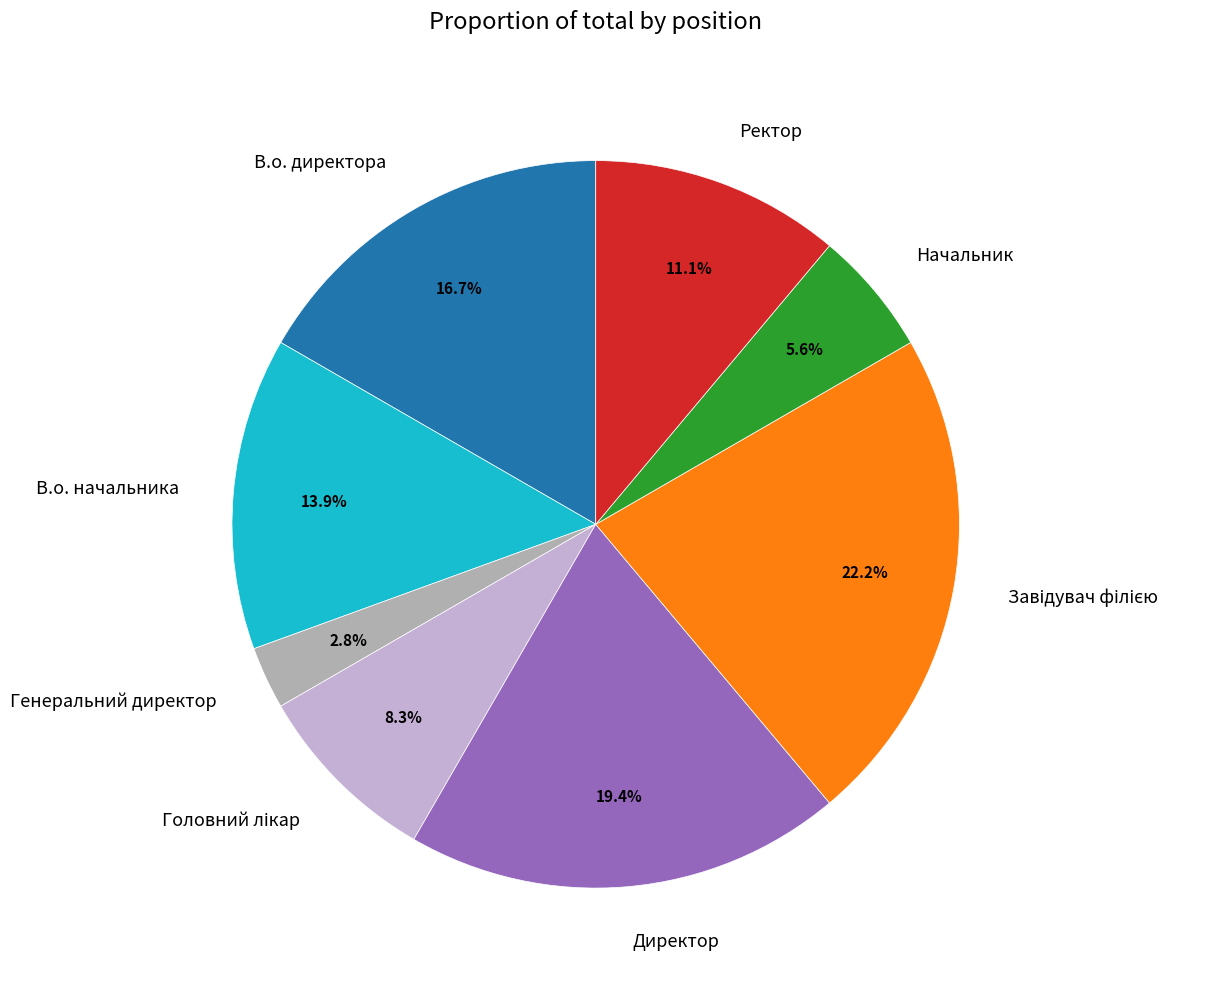

Which slice is the smallest?

Генеральний директор